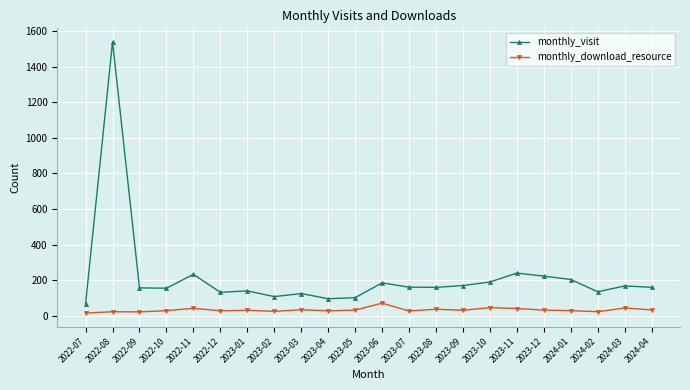

At 2022-10, list the series in order from largest to smallest.

monthly_visit, monthly_download_resource